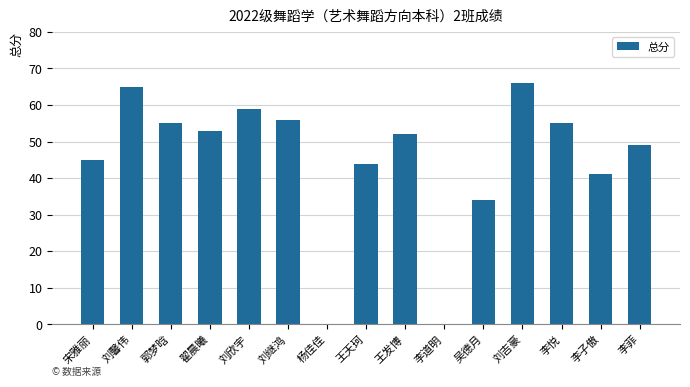

What is the sum of all values?

674